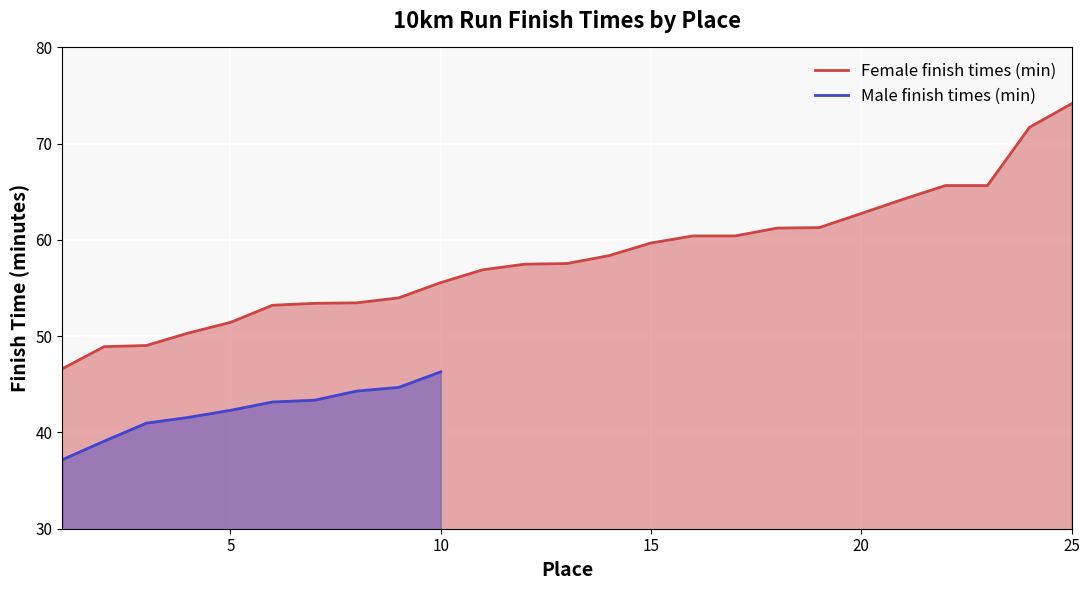

What is the maximum value for Female finish times (min)?

74.2